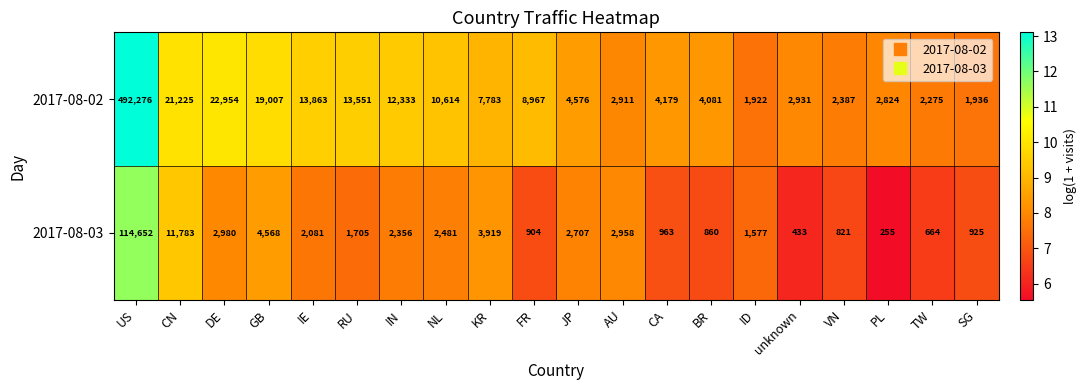

True or false: 2017-08-02 has a value of 2453 at CA.

False